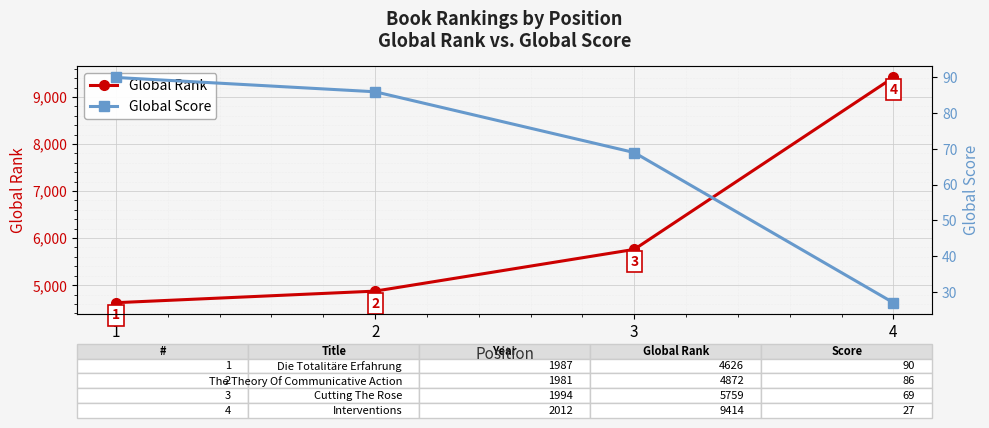

Reading right to left, what are all the values shown in this chart?

Global Rank: 4=9414	3=5759	2=4872	1=4626
Global Score: 4=27	3=69	2=86	1=90